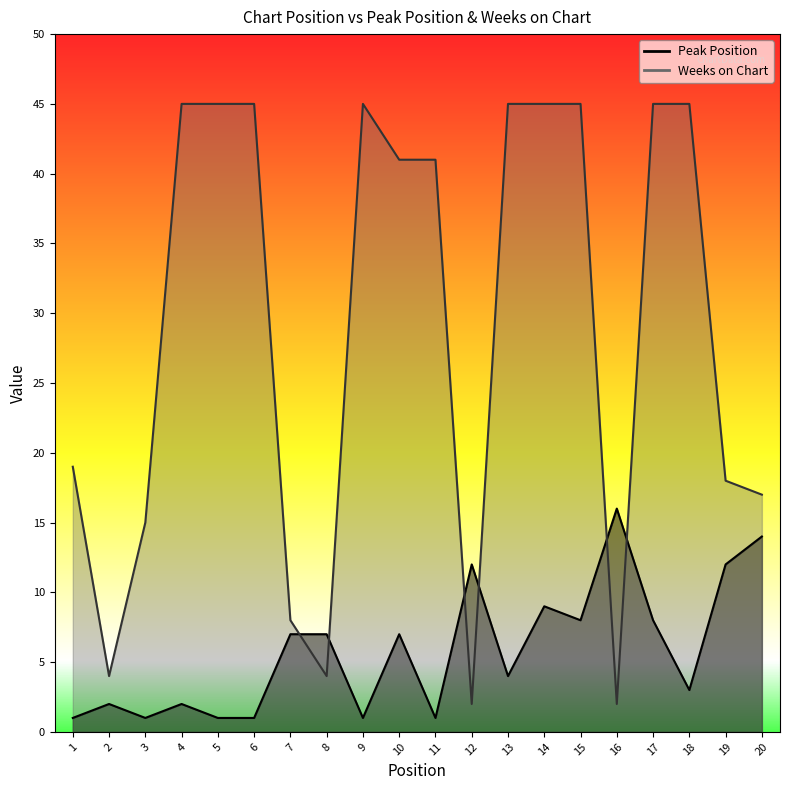

What is the minimum value for Weeks on Chart?

2